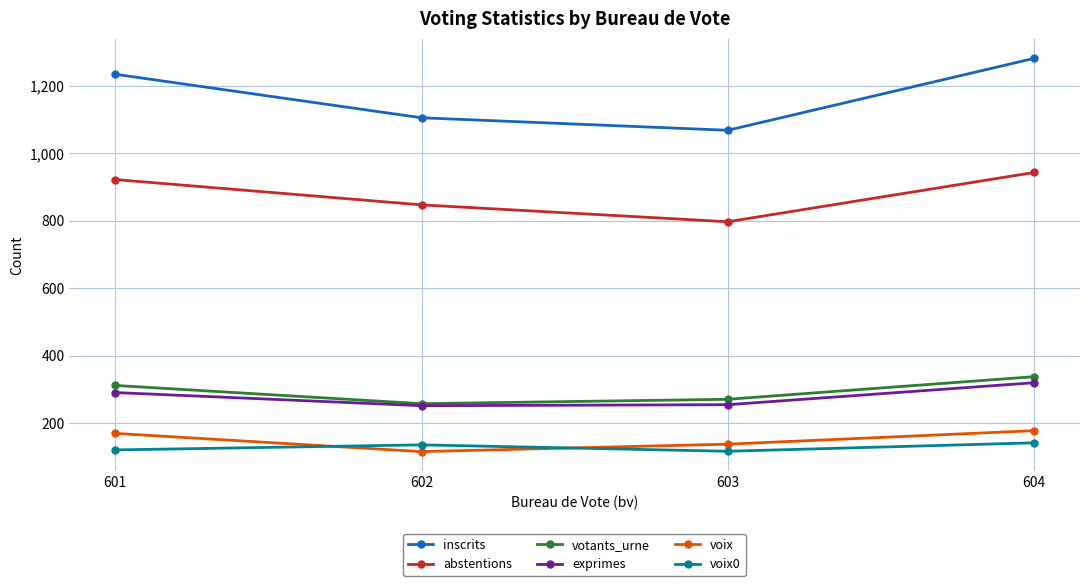

True or false: voix0 has a value of 25 at 601.

False